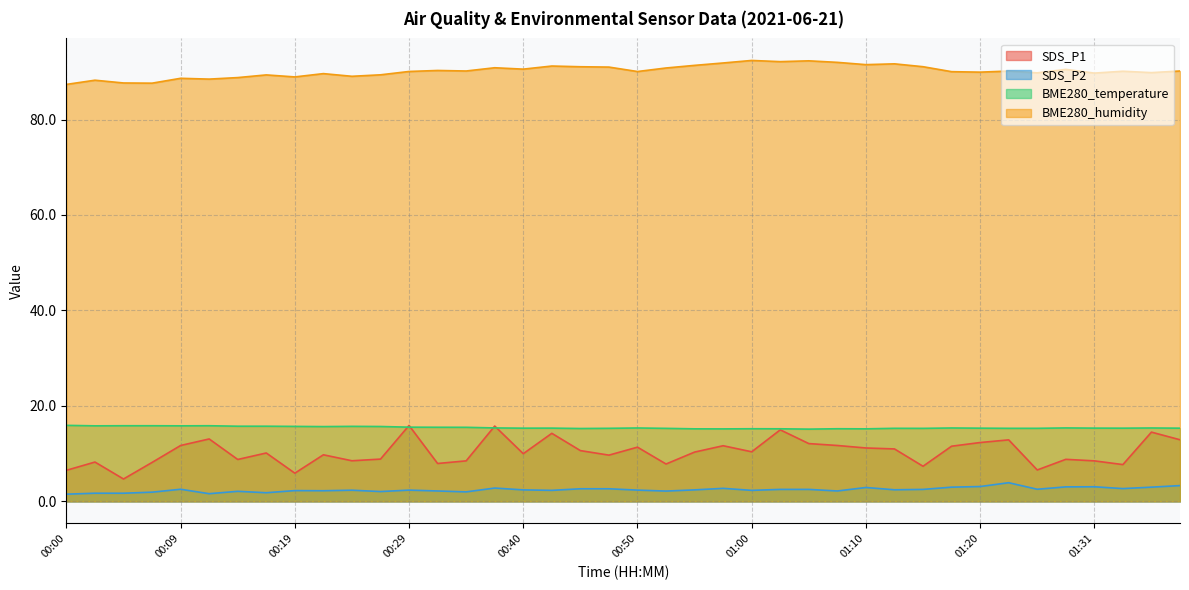

Which has a higher value, 01:20 or 00:05?

01:20